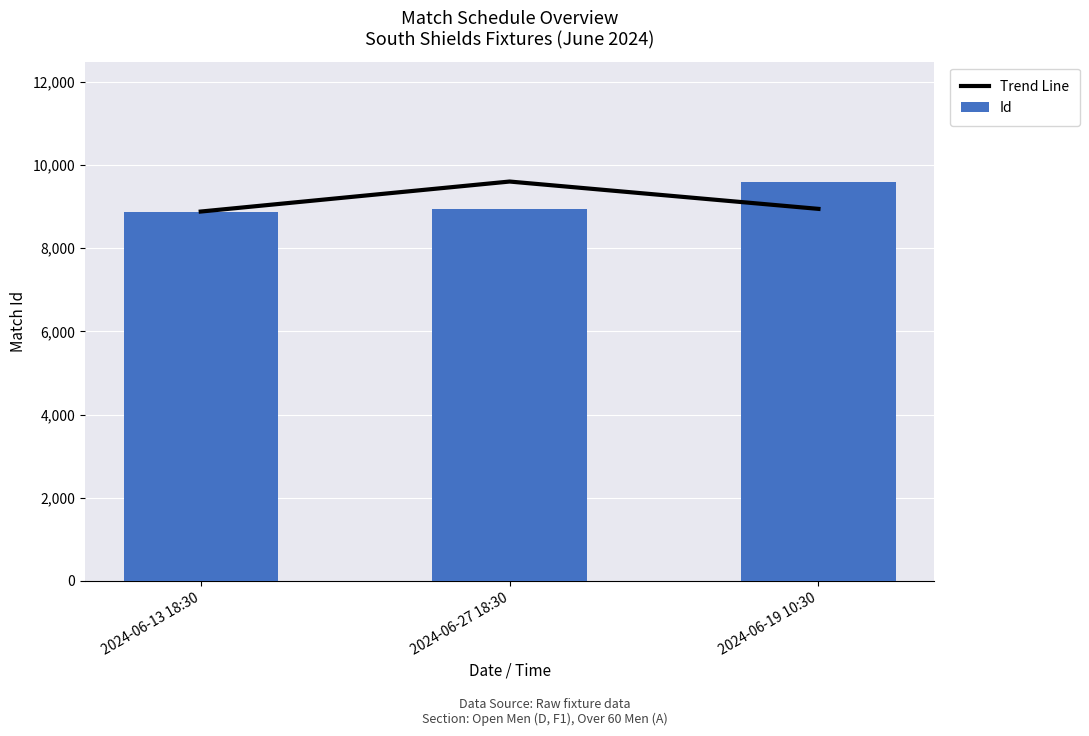

Which series has the largest total across all categories?

Trend Line